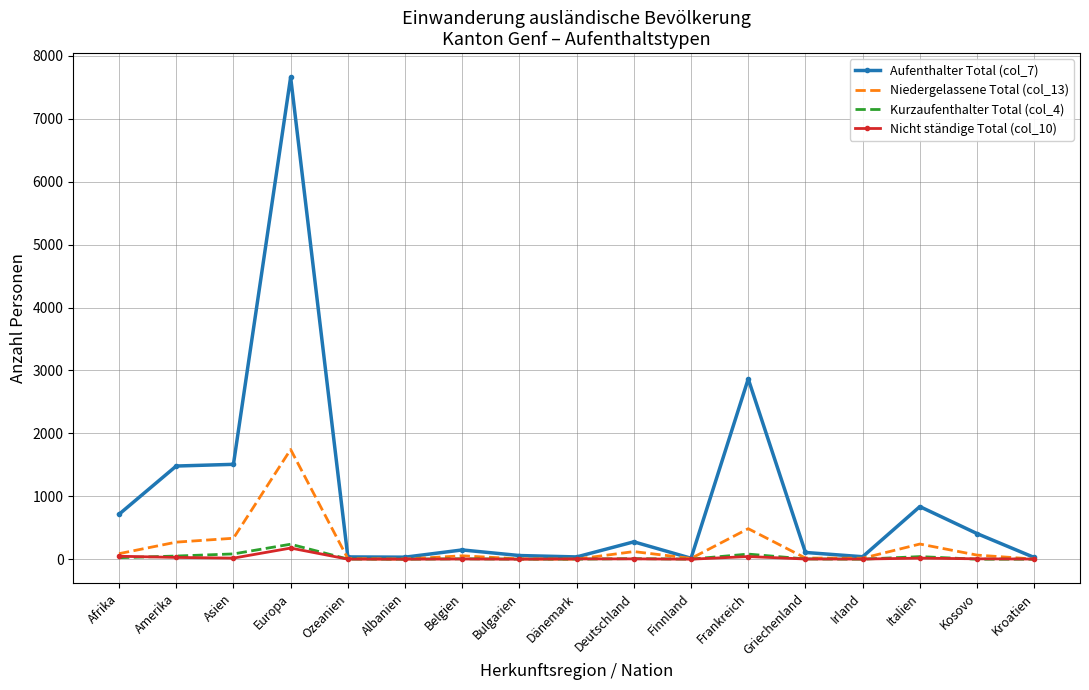

What is the greatest value displayed?

7662